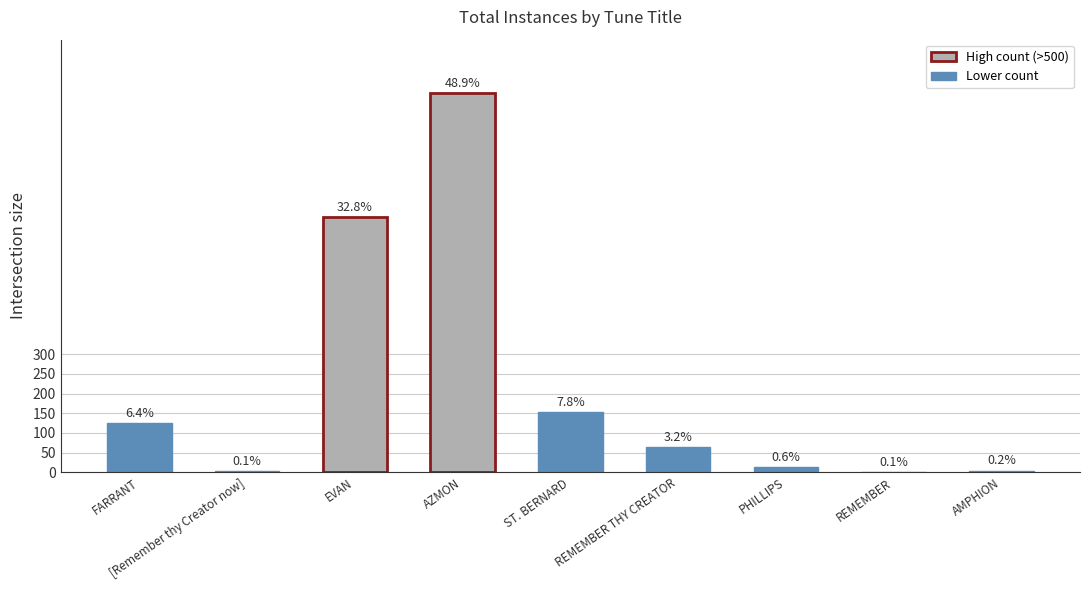

List the labels in order of value, smallest first.

REMEMBER, [Remember thy Creator now], AMPHION, PHILLIPS, REMEMBER THY CREATOR, FARRANT, ST. BERNARD, EVAN, AZMON